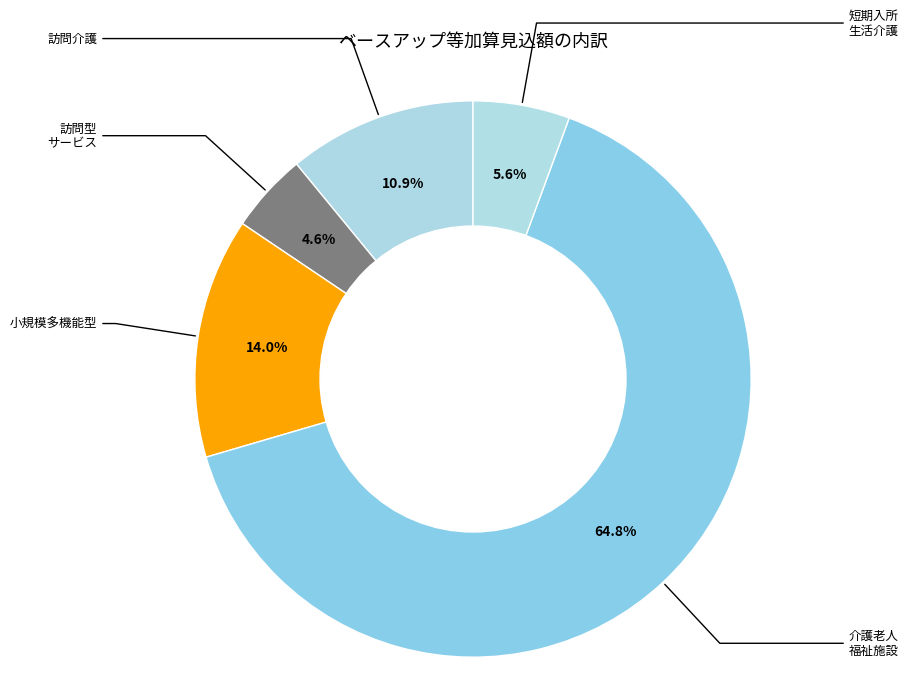

To the nearest percent, what is the average slice percentage?

20%